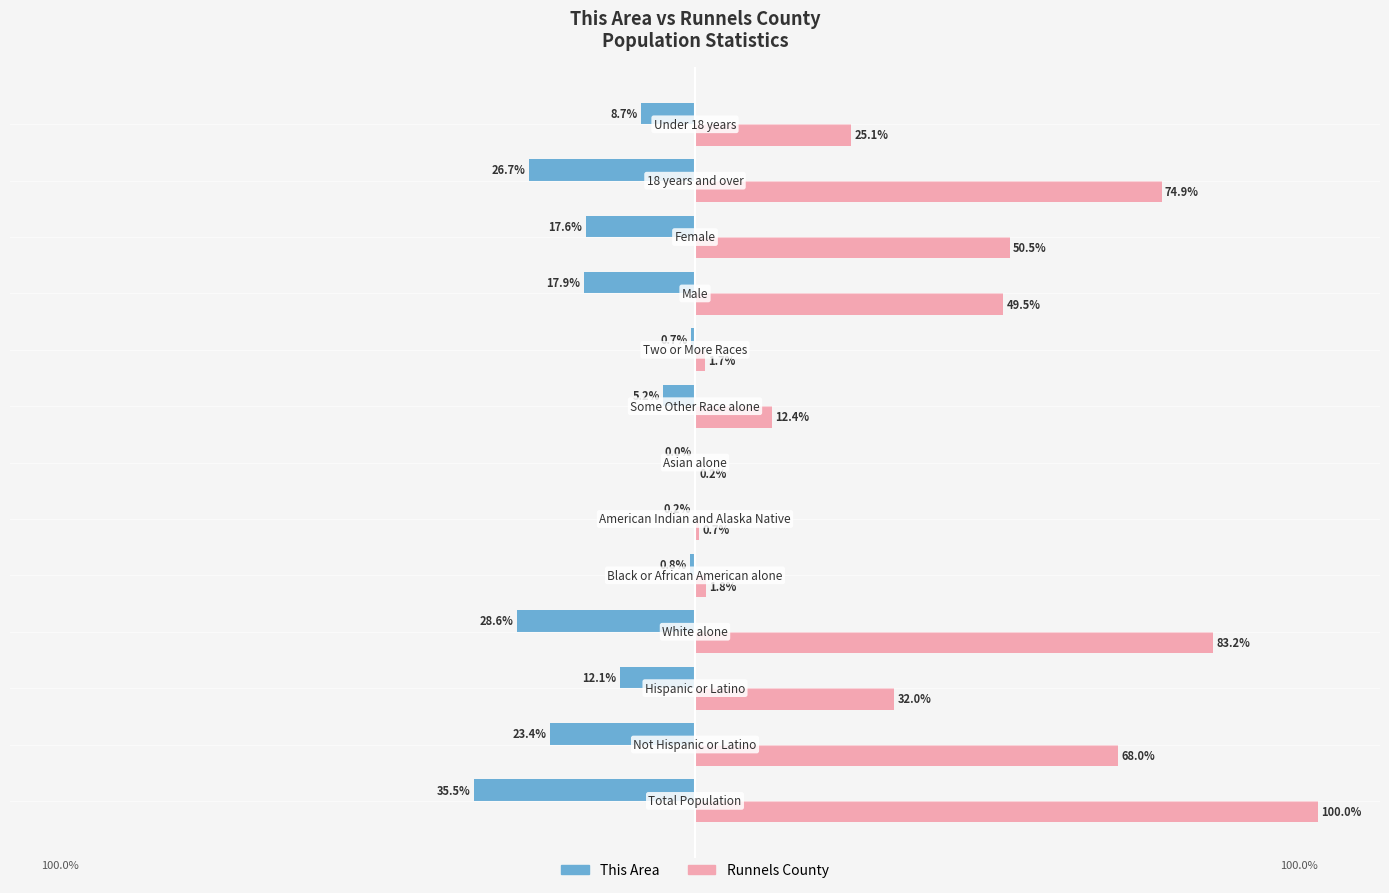

Which series has the largest total across all categories?

Runnels County